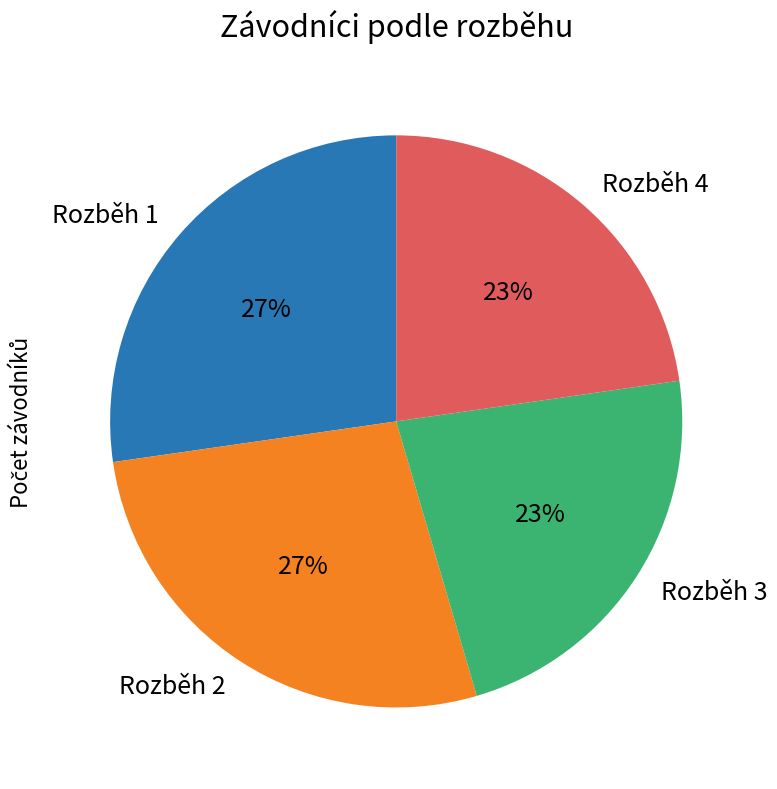

To the nearest percent, what percentage of the pie is Rozběh 4?

23%